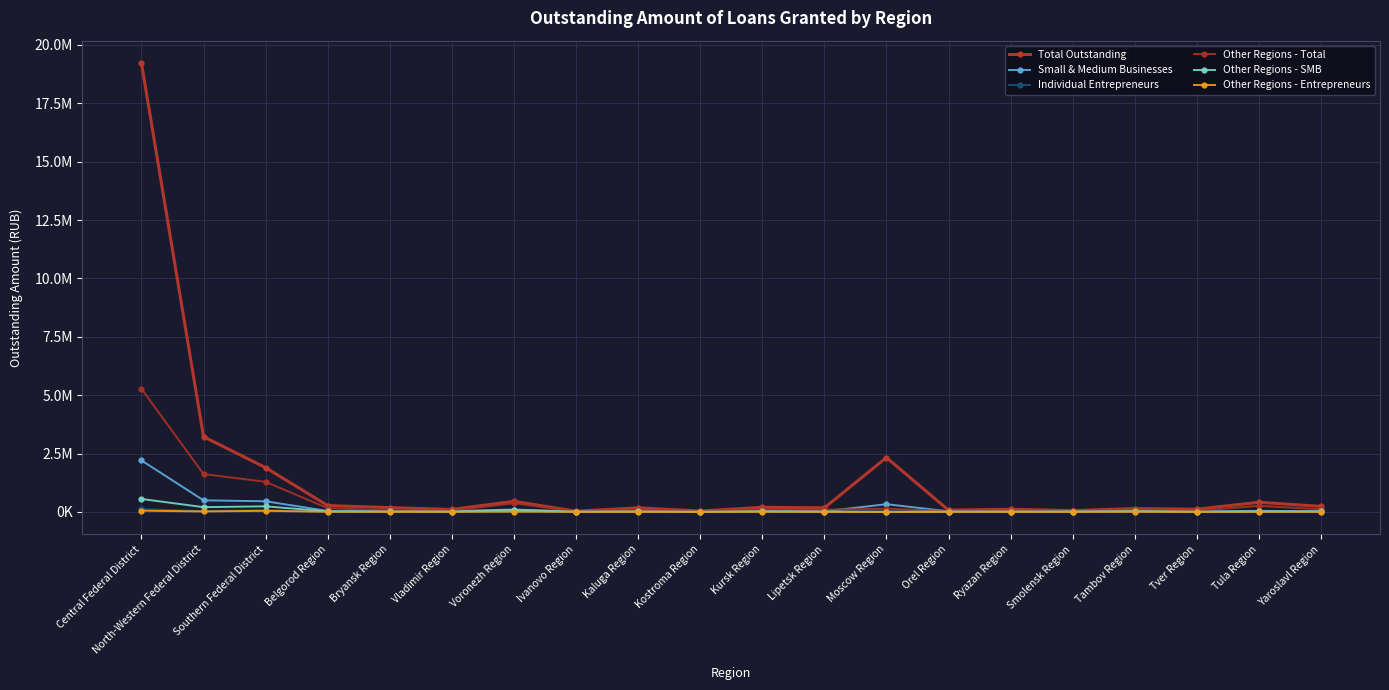

The Other Regions - SMB series shows 91535 at Southern Federal District. True or false?

False